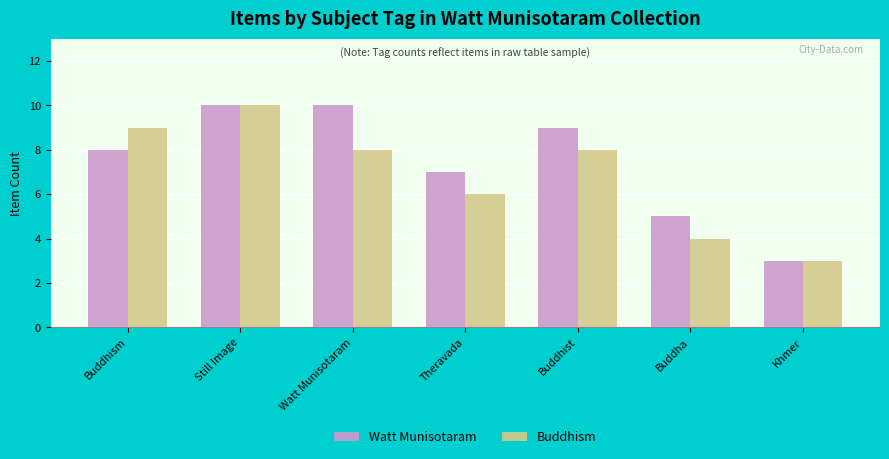

What is the average value of the Buddhism series?

7